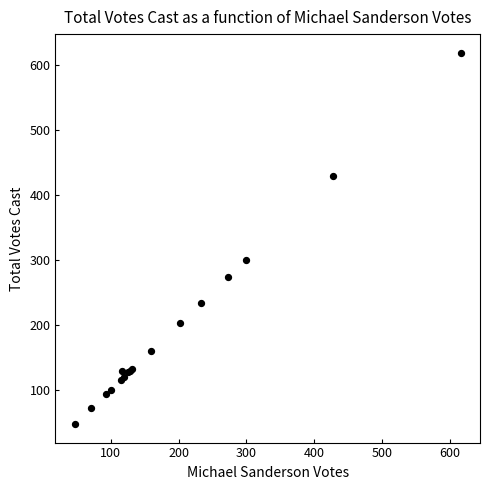

What Y value in the scatter plot is closest to 333?

300